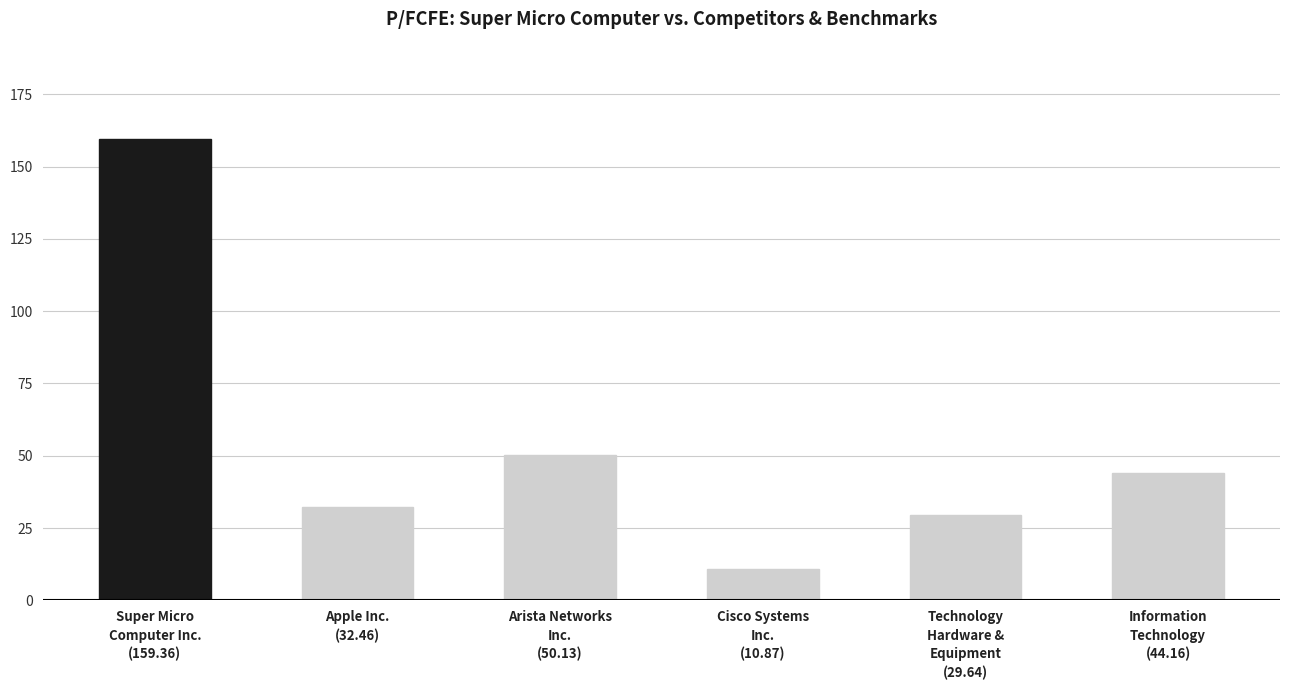

Is it true that the value at Apple Inc.
(32.46) is 55.5?

False